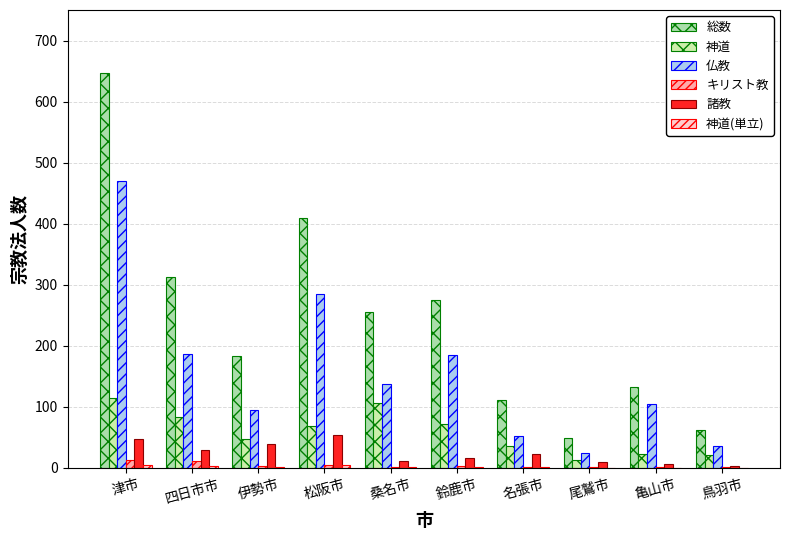

How many groups of bars are there?

10